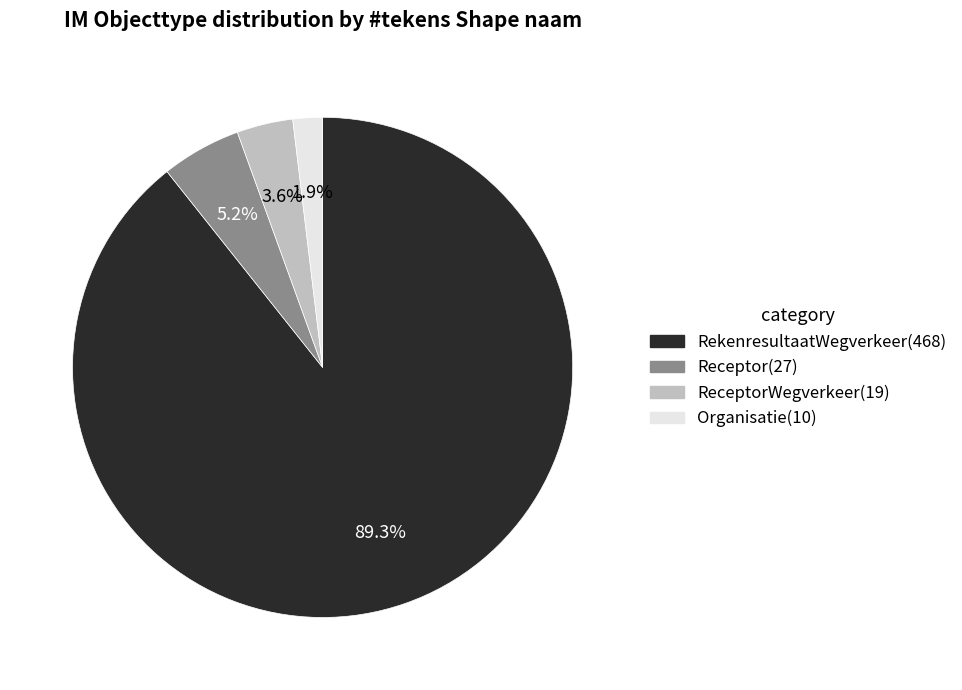

Is there a majority slice in this chart?

Yes